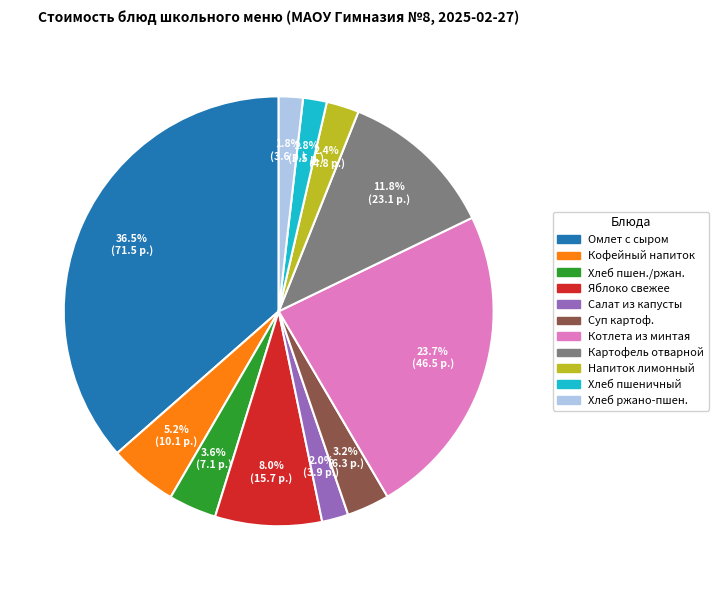

Does any single category account for the majority?

No